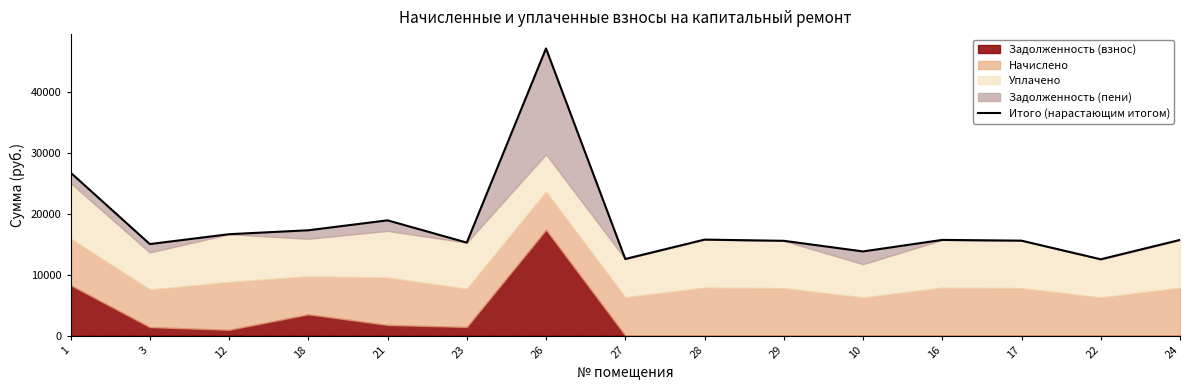

Reading left to right, extract all data points from this chart.

1=26709.8	3=14989.5	12=16607.9	18=17252.9	21=18880.2	23=15230.8	26=47058.2	27=12544.2	28=15723.7	29=15525.0	10=13782.2	16=15674.0	17=15549.8	22=12494.5	24=15674.0